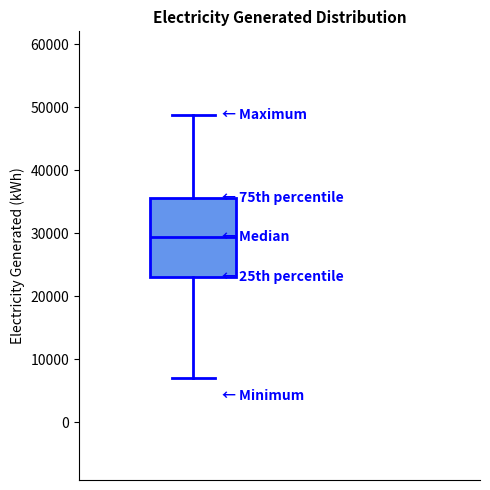

Where is the lower edge of the box on the y-axis? The values are not printed on the chart, so give them approximately, as read against the axis.

23000